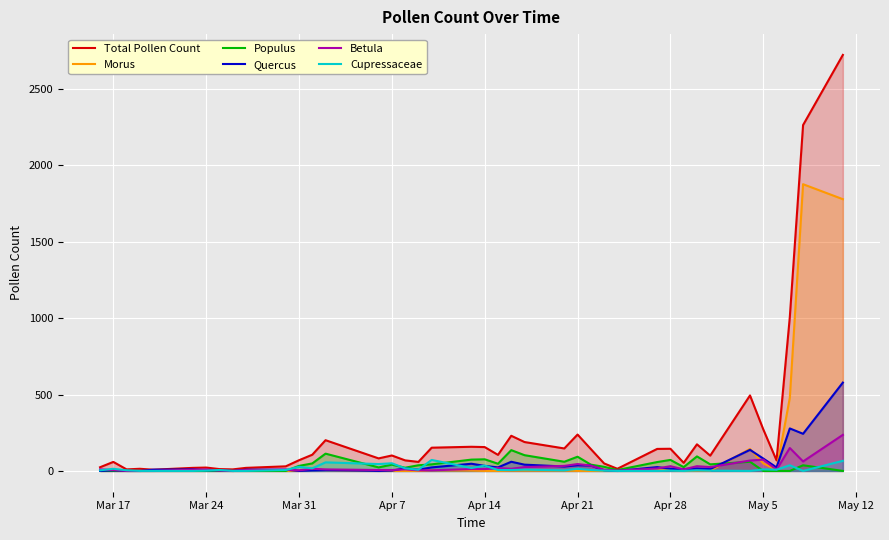

How many times do Quercus and Populus cross each other?

2